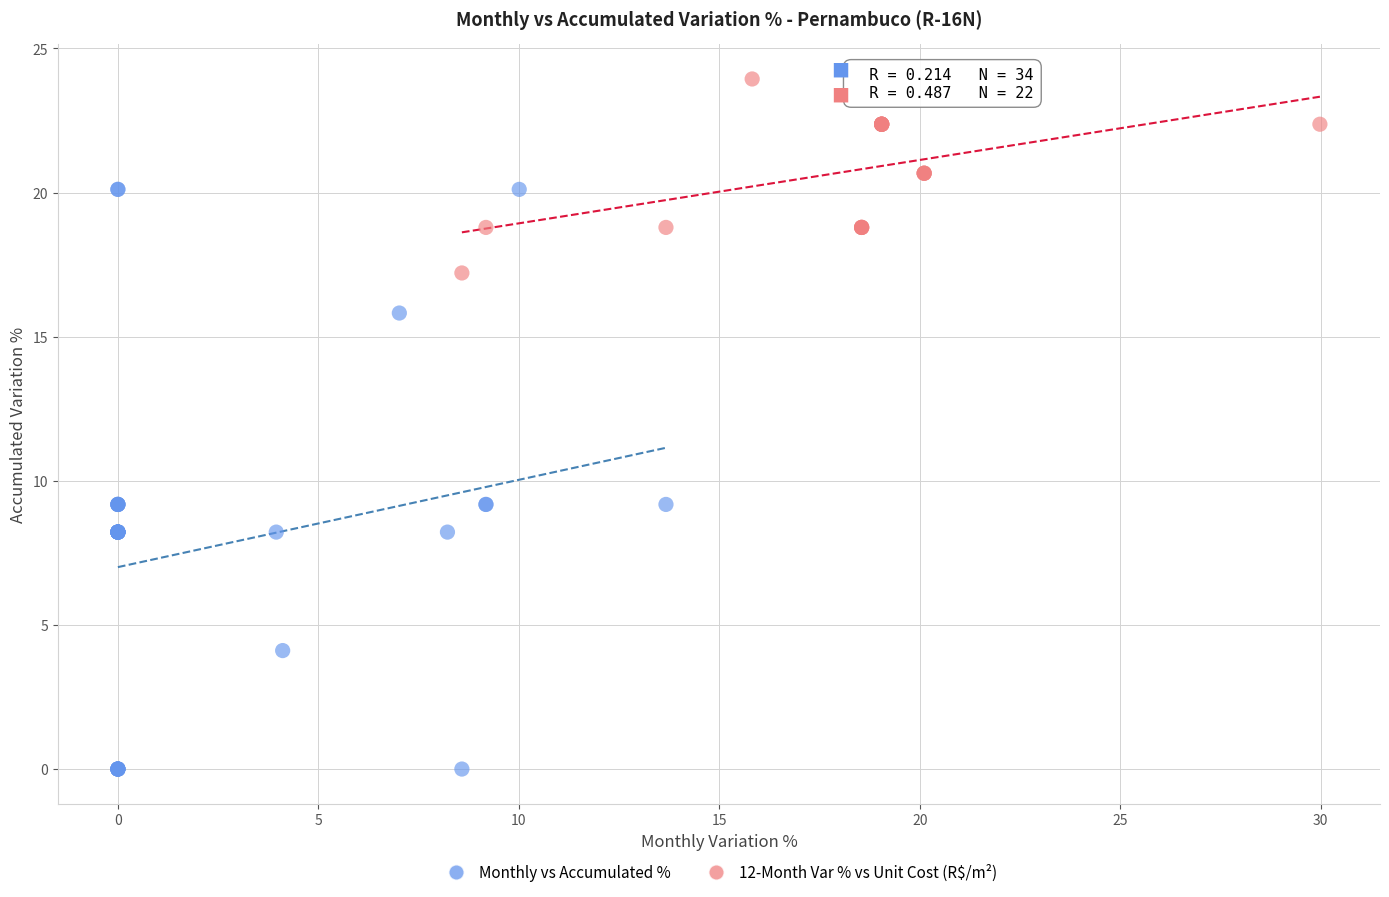

Which series reaches the minimum Y coordinate?

Monthly vs Accumulated %